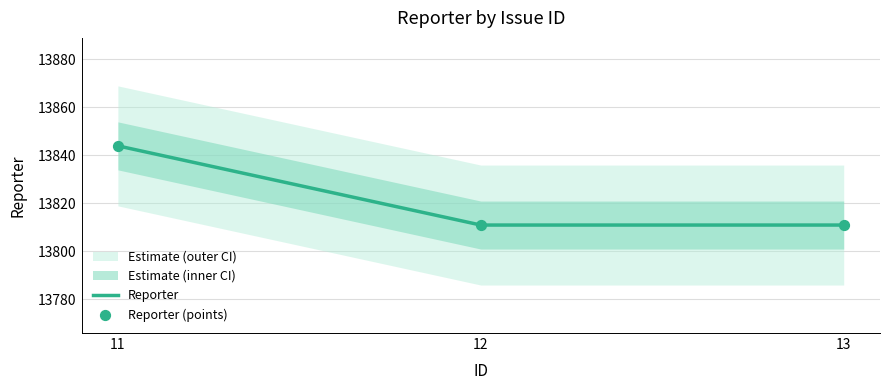

Which series contains the lowest Y value?

Reporter